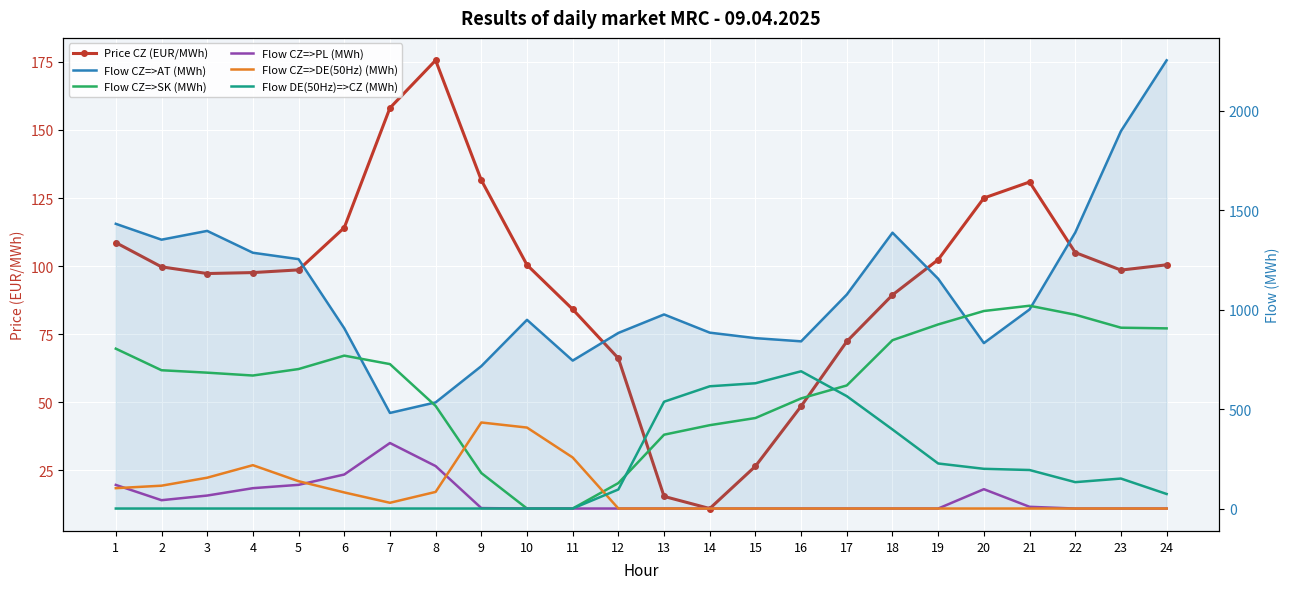

What is the spread (max minus min) of values at 14?

884.8